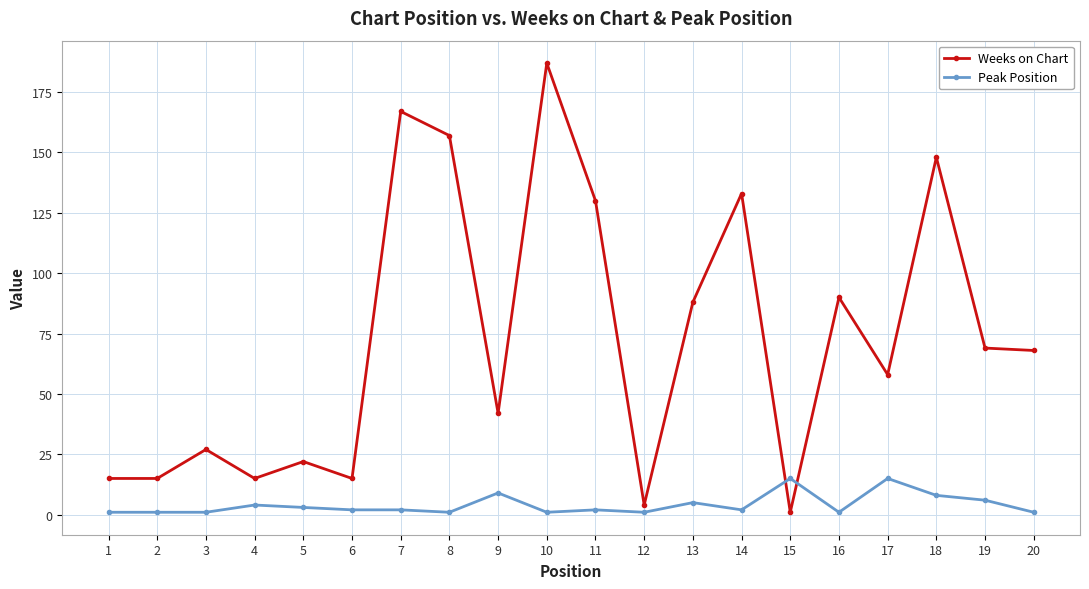

True or false: Peak Position has a value of 2 at 7.

True